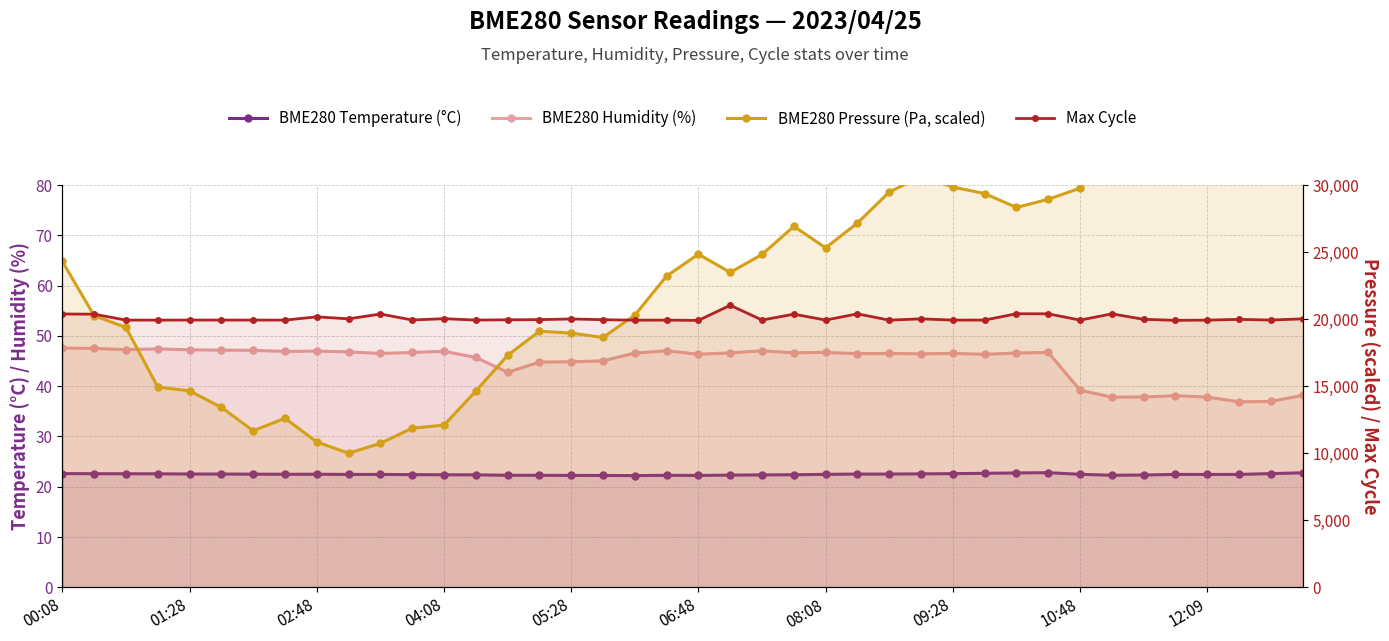

How many values in the BME280 Humidity (%) series exceed 46?

27